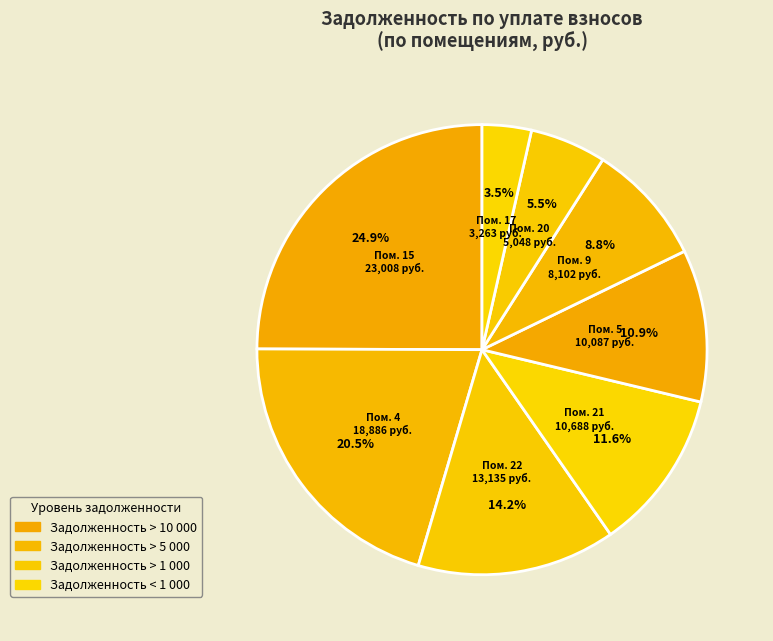

Count the number of slices in the pie.

8